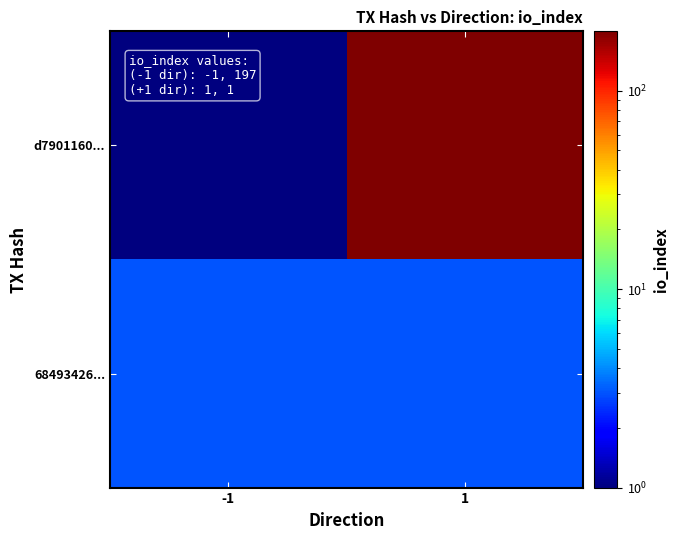

At which category does the chart reach its minimum across all series?

-1